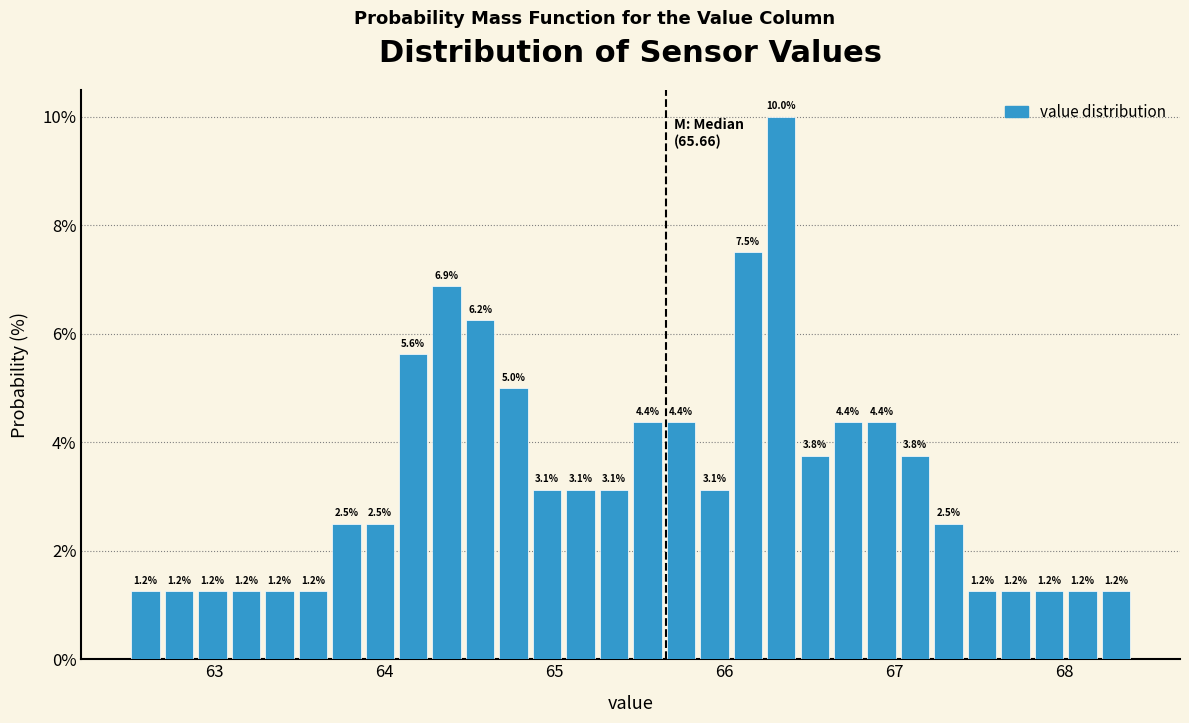

Around what value on the x-axis is the tallest bar? Give the approximate position of its centre, as read against the axis.

66.3